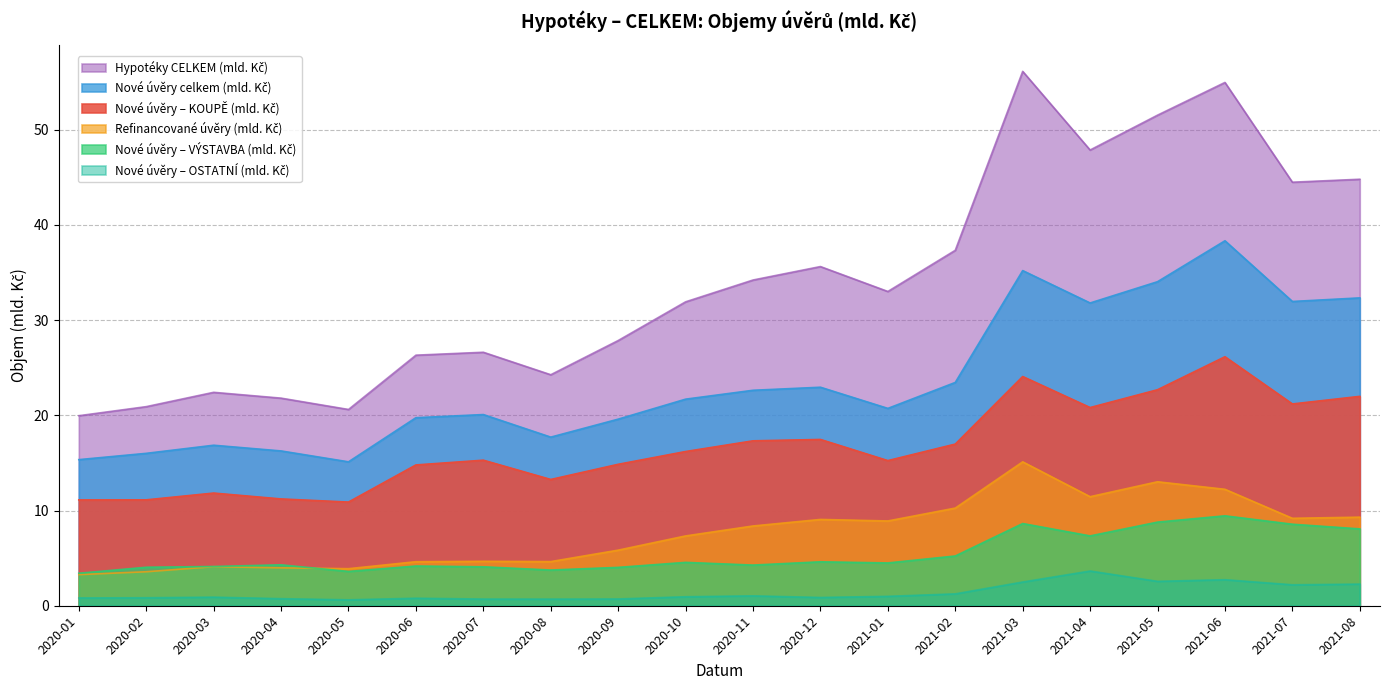

At how many categories does at least one series exceed 37?

7